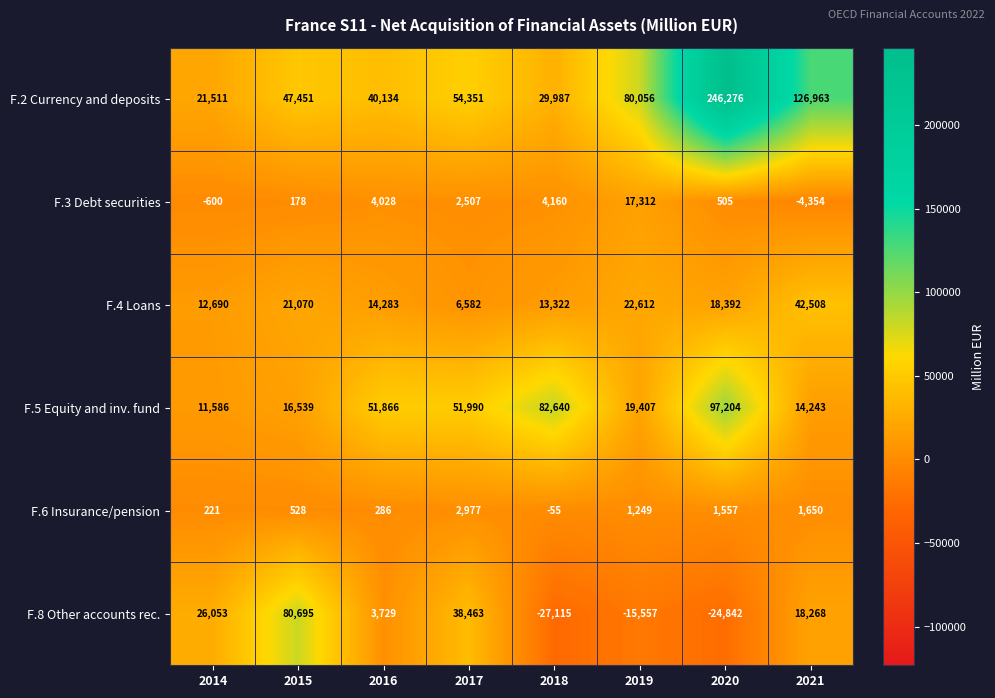

The value of F.3 Debt securities at 2017 is 563. True or false?

False